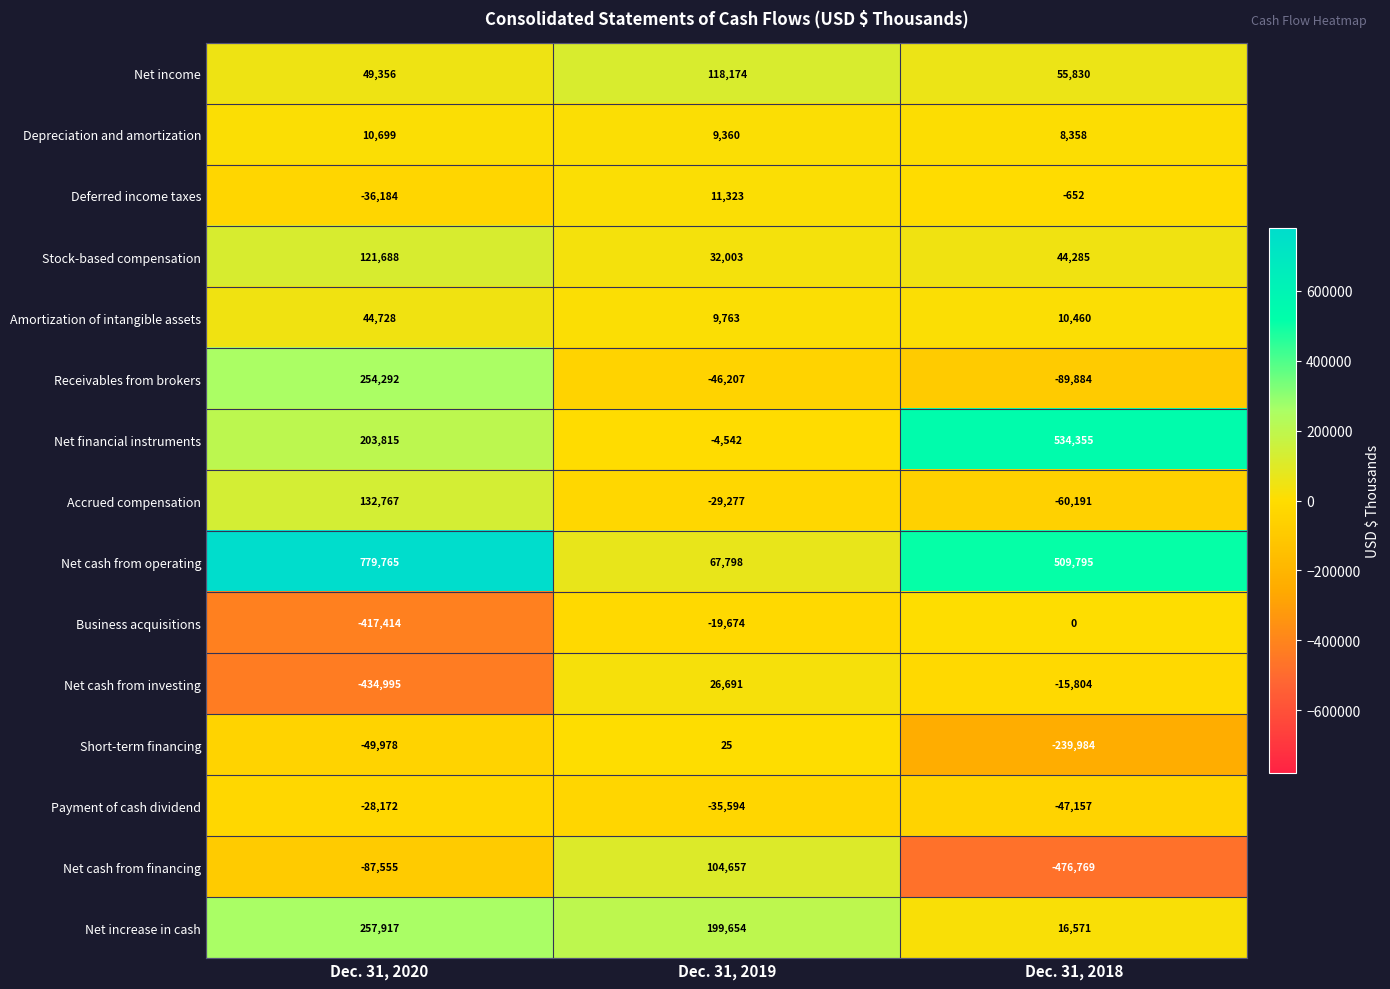

How many distinct data groups are displayed?

15